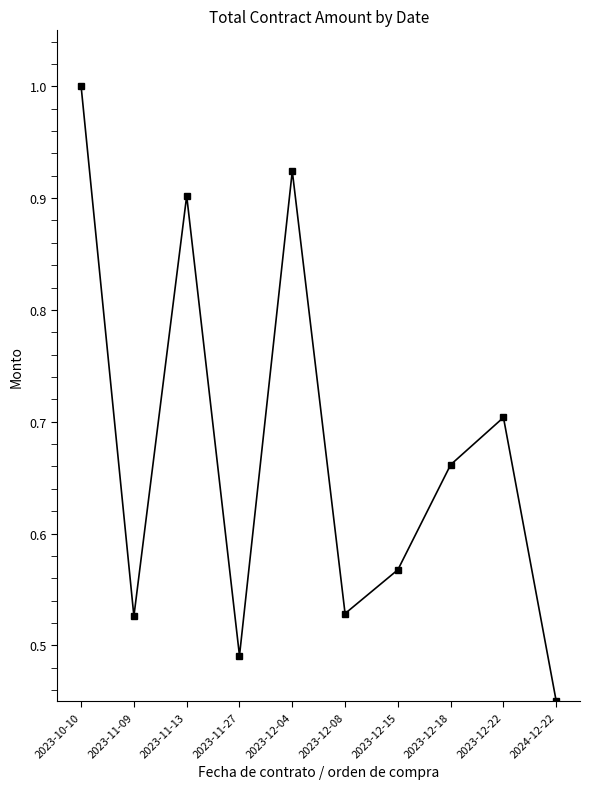

Which category has the highest value across all series?

2023-10-10